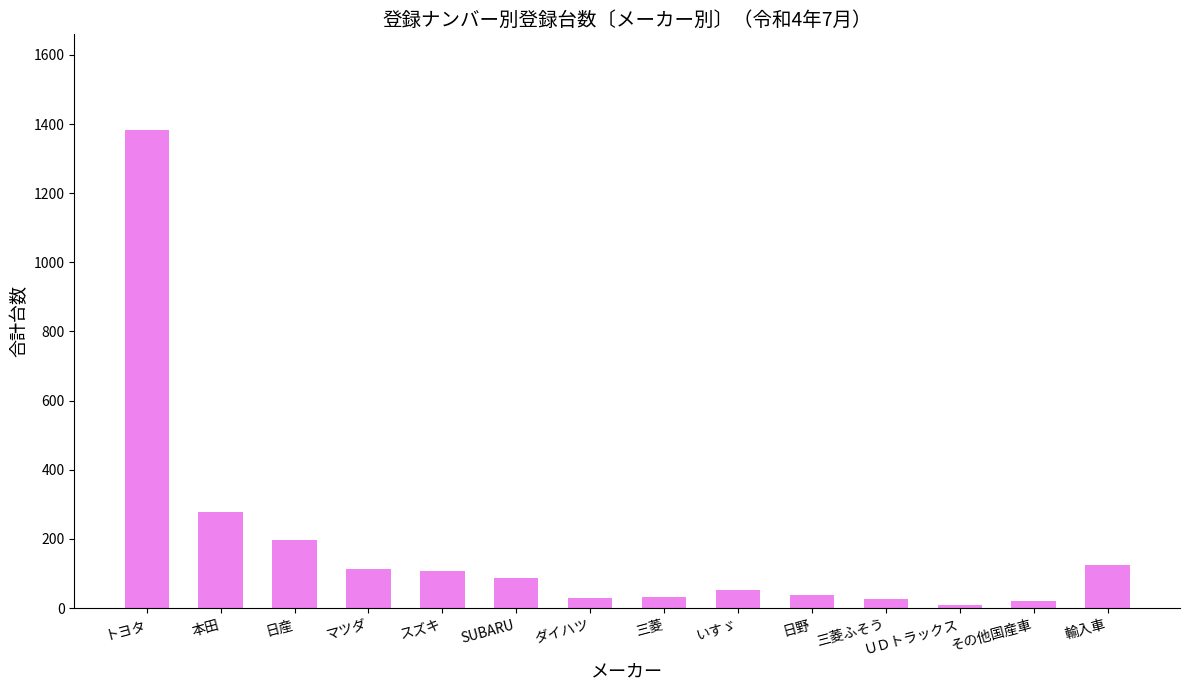

True or false: the data shows 86 at SUBARU.

True